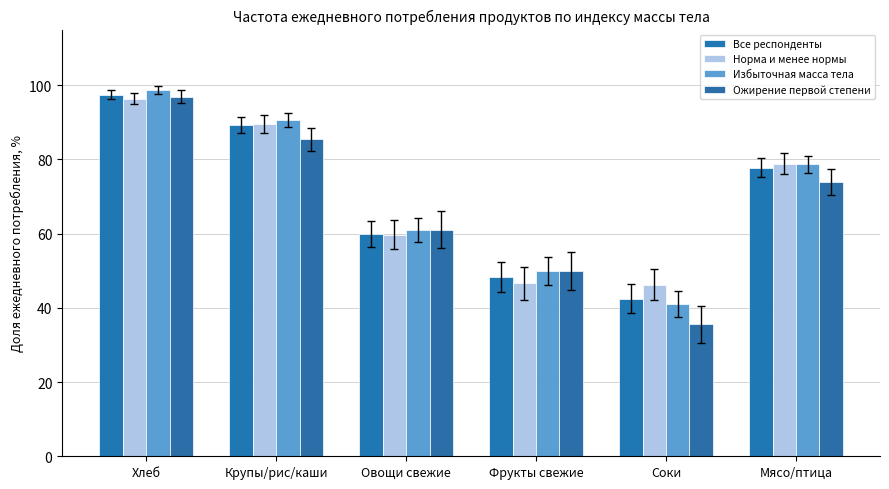

What are all the series names shown in the legend?

Все респонденты, Норма и менее нормы, Избыточная масса тела, Ожирение первой степени